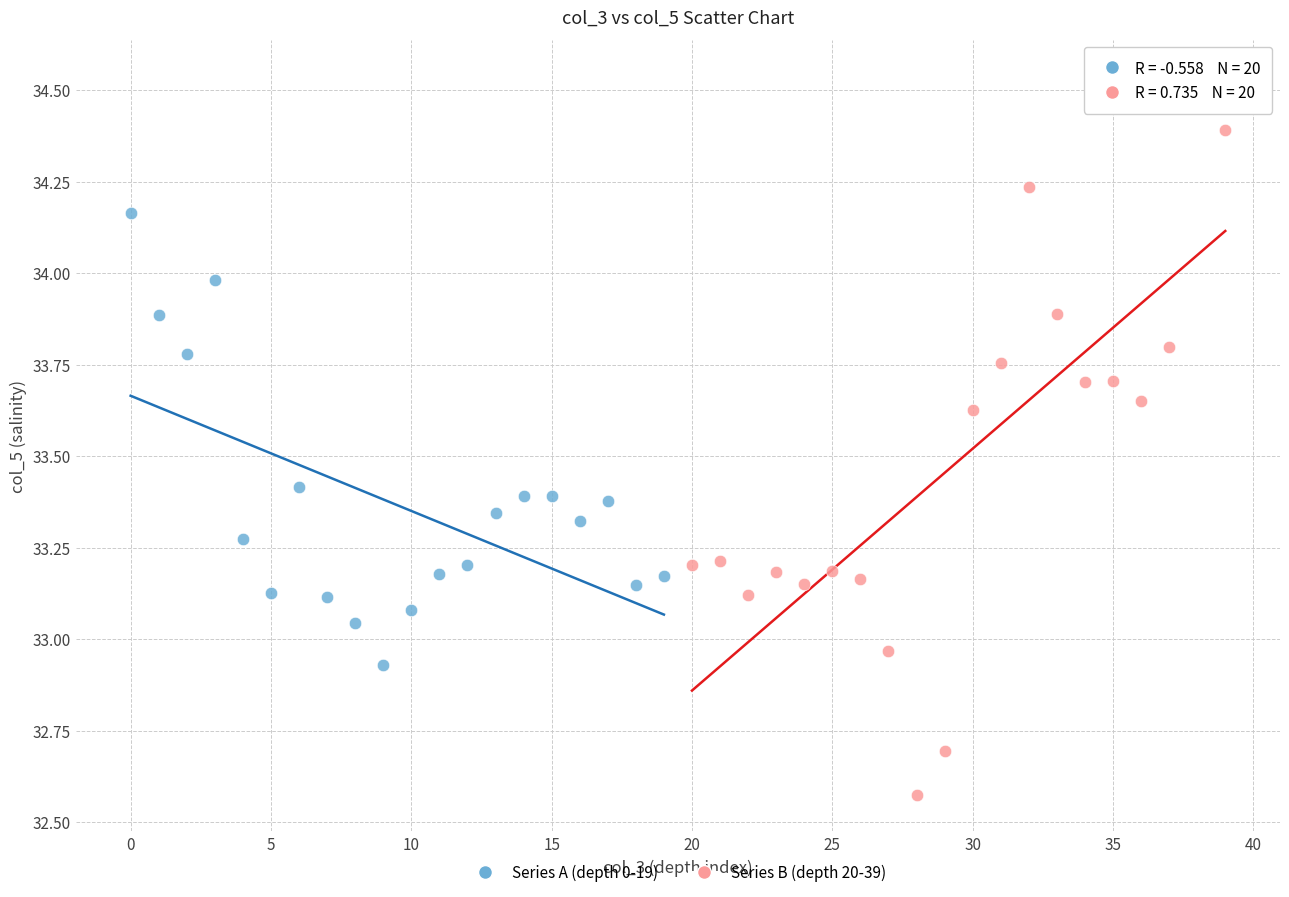

Which series reaches the maximum Y coordinate?

Series B (depth 20-39)